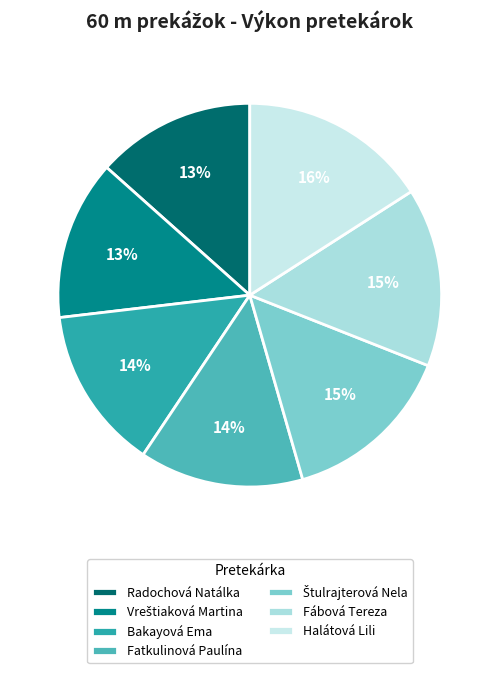

The Halátová Lili slice represents 16% of the pie. True or false?

True